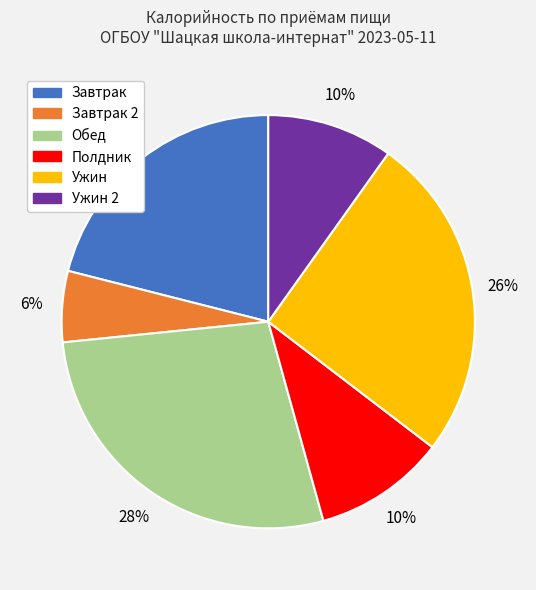

Is there any slice that represents more than half of the pie?

No